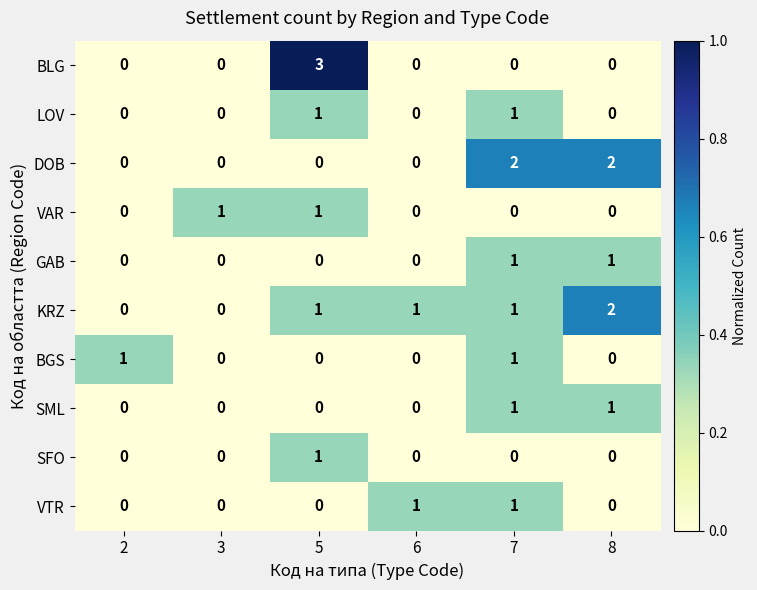

How many values in LOV are above zero?

2